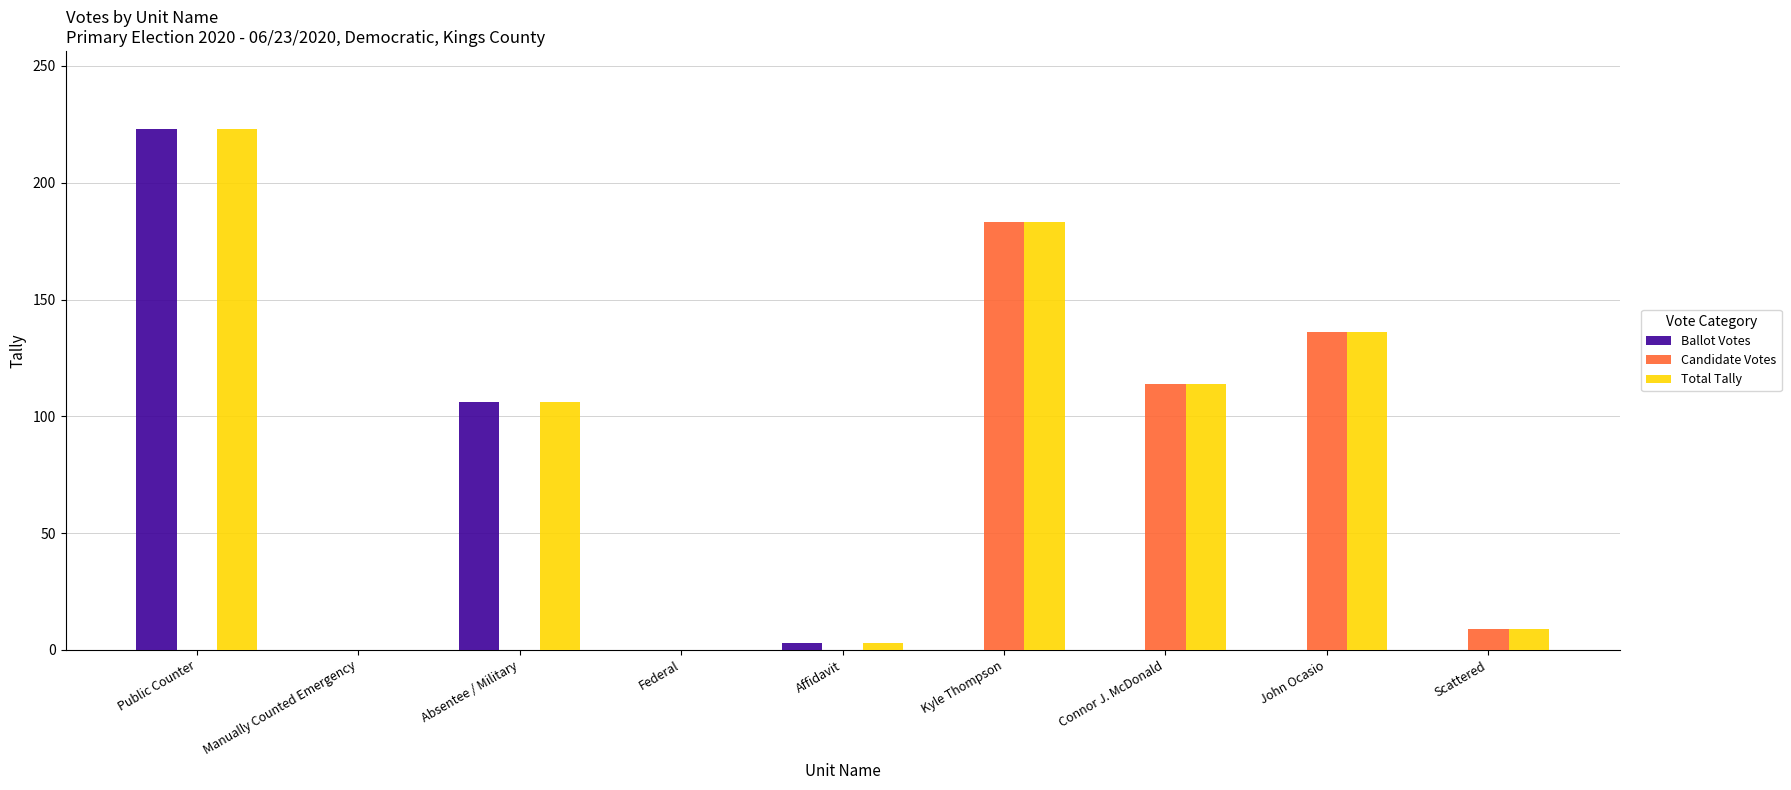

The value of Total Tally at Kyle Thompson is 275. True or false?

False